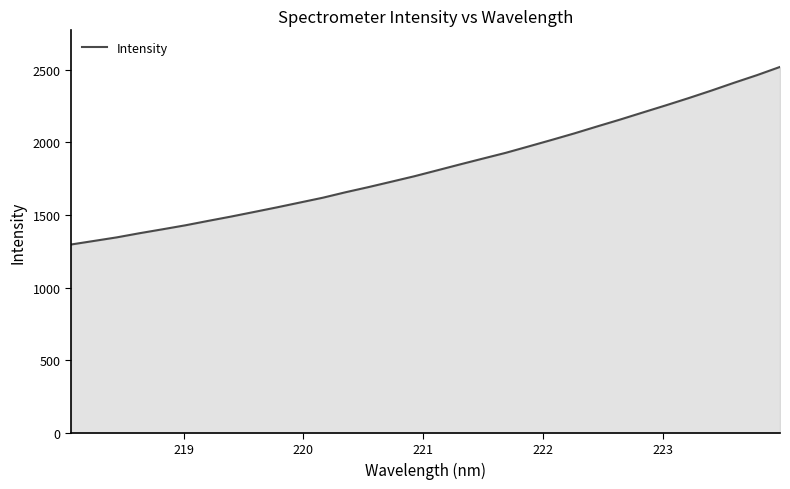

How many series are shown in this chart?

1